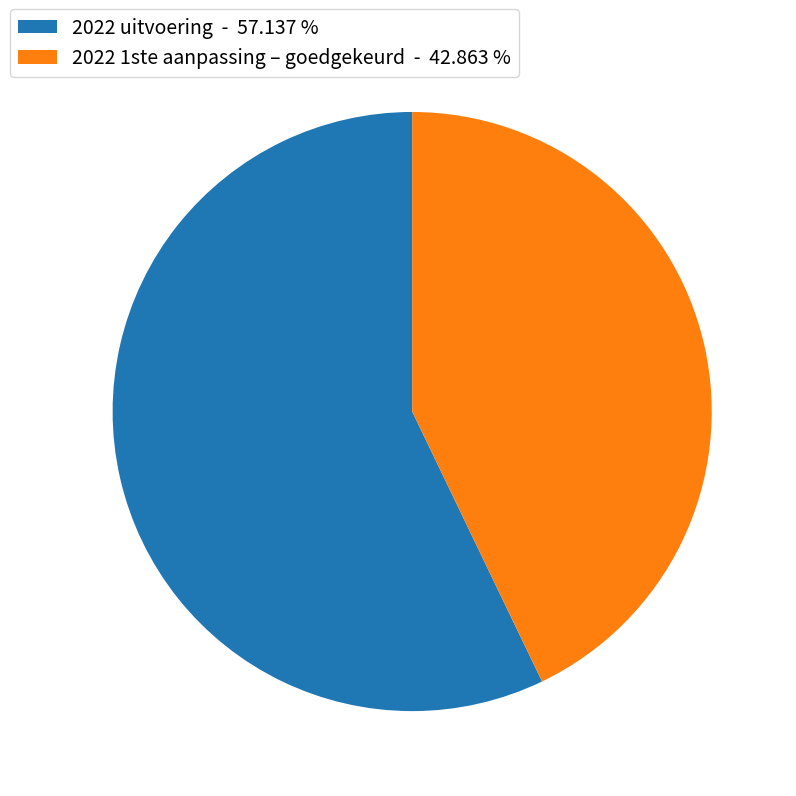

Does any single category account for the majority?

Yes